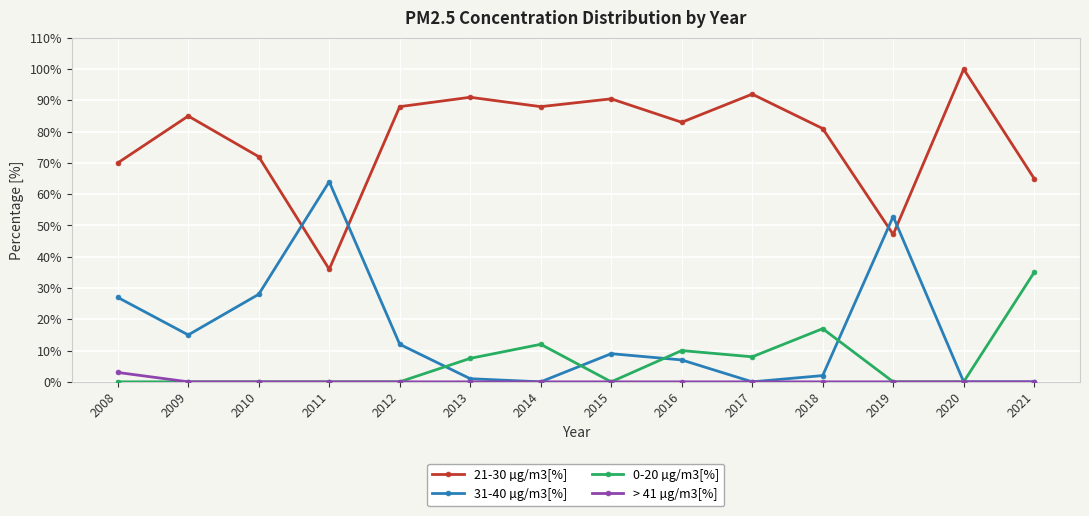

Is this an area chart (filled region under the line)?

No